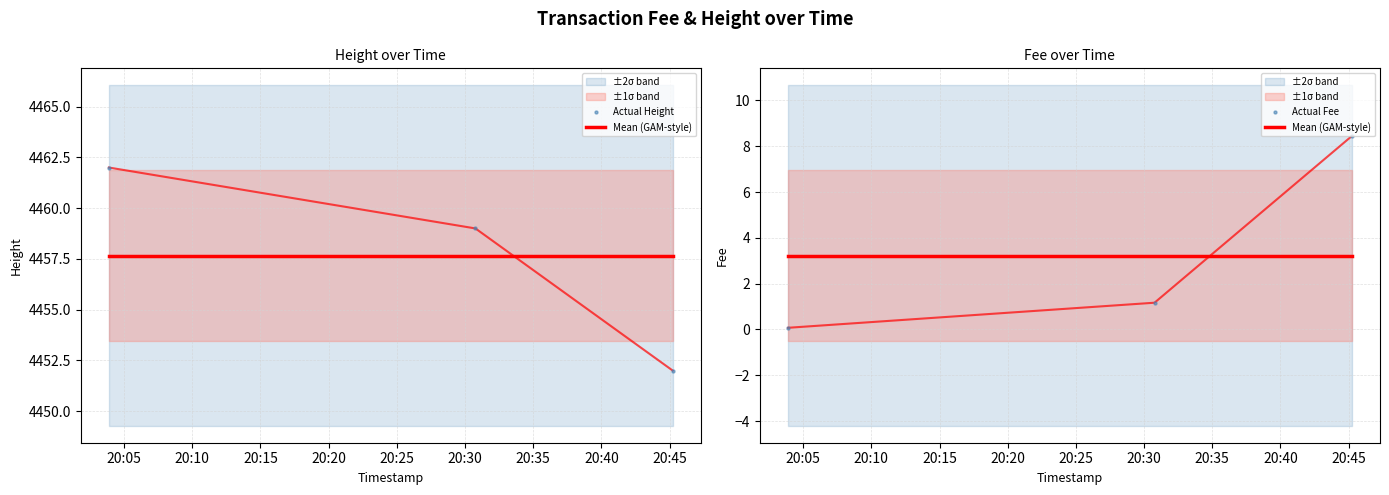

Which series reaches the maximum Y coordinate?

Actual Height